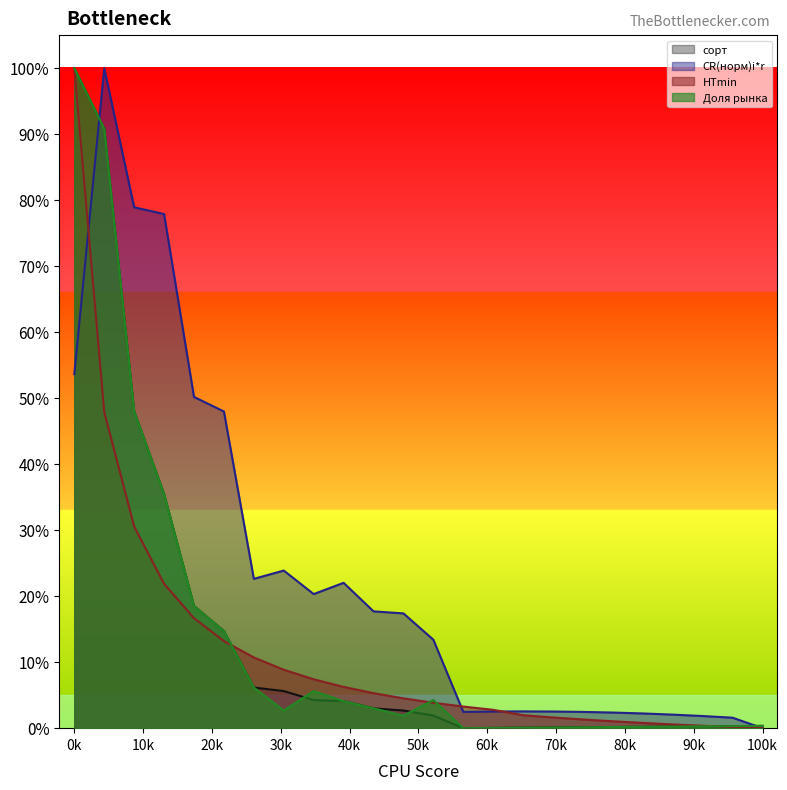

What are all the series names shown in the legend?

сорт, CR(норм)i*r, HTmin, Доля рынка